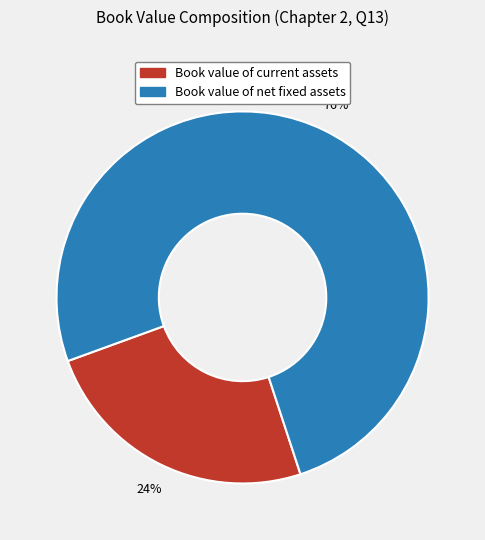

How many segments does this pie chart have?

2